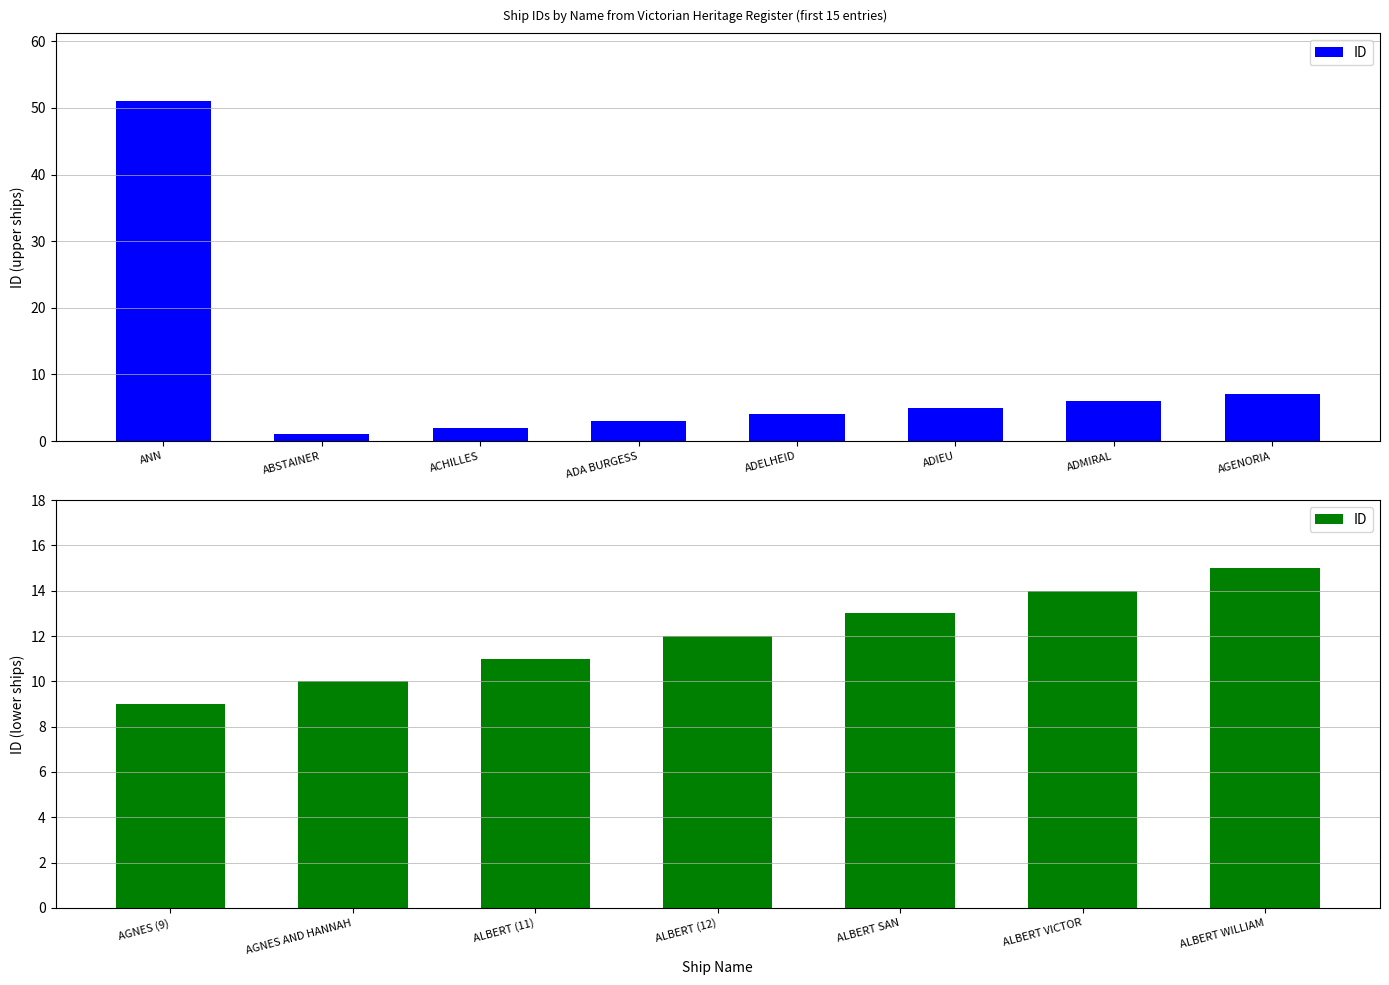

True or false: the data shows 17 at ALBERT SAN.

False